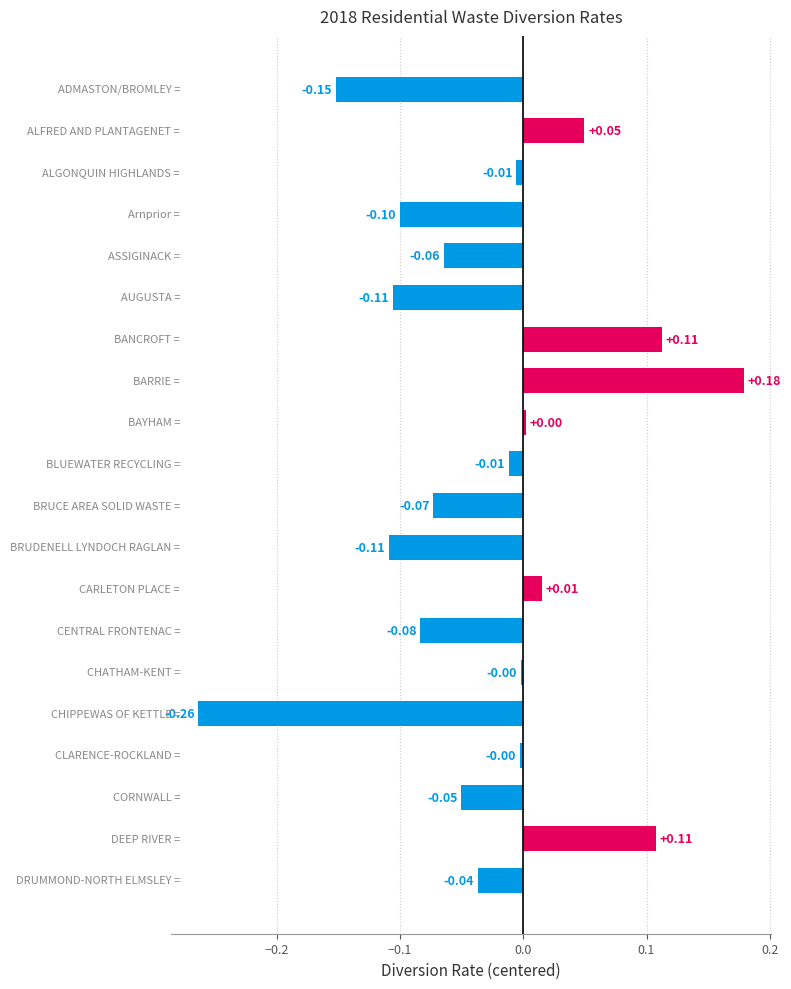

Does the chart contain any negative values?

Yes